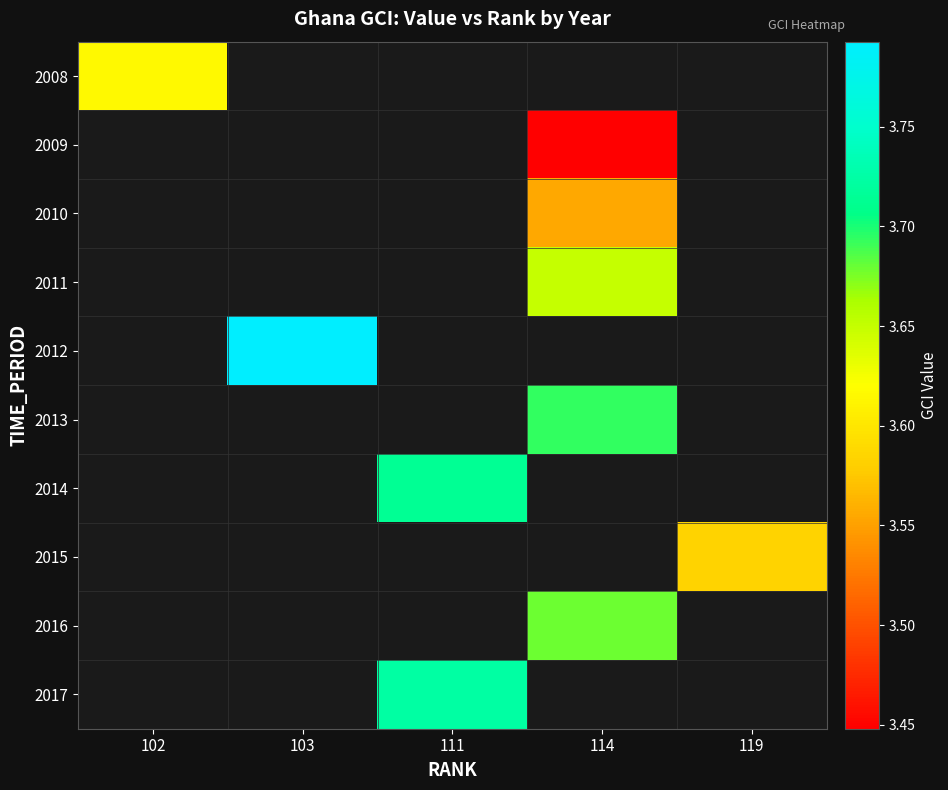

Which label corresponds to the largest value in the chart?

103